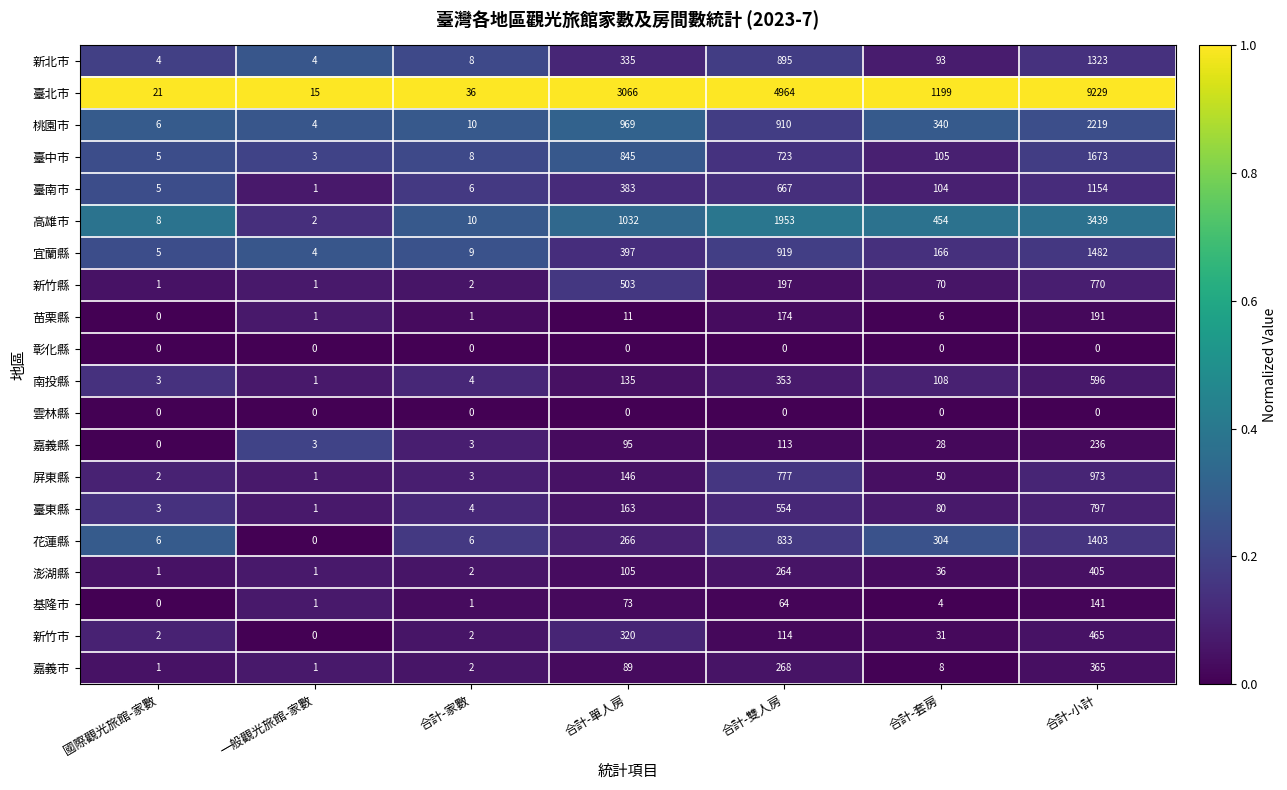

The value of 新竹市 at 合計-雙人房 is 49. True or false?

False